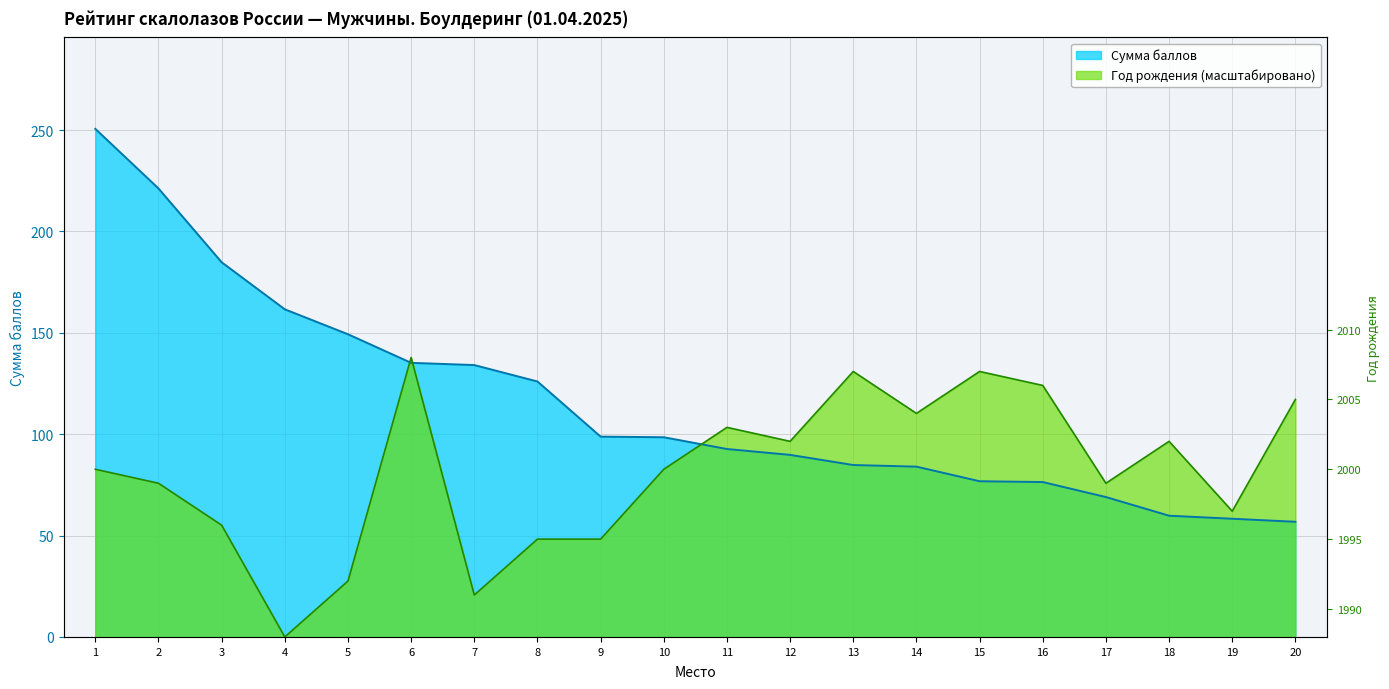

What is the value of the Сумма баллов point at the 19th from the left?

58.3